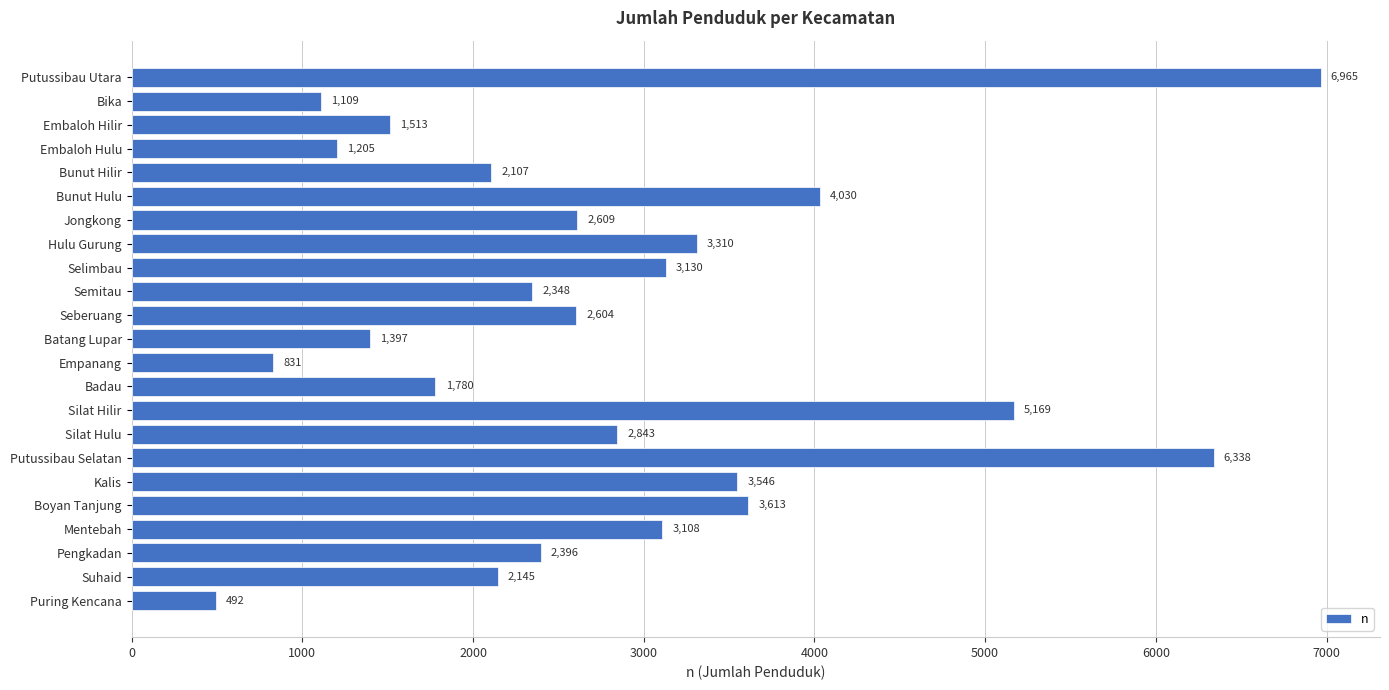

Are the bars grouped side by side (vs. stacked)?

No